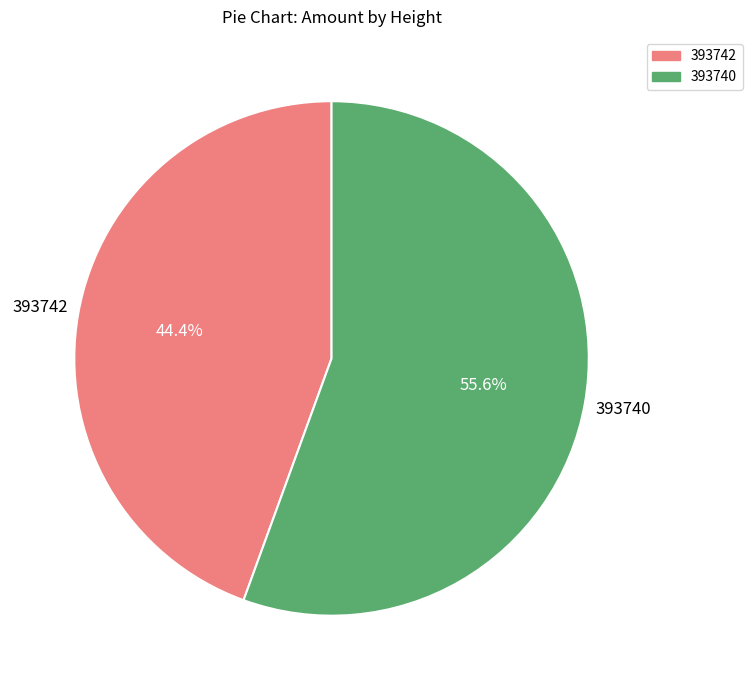

How many slices are in this pie chart?

2